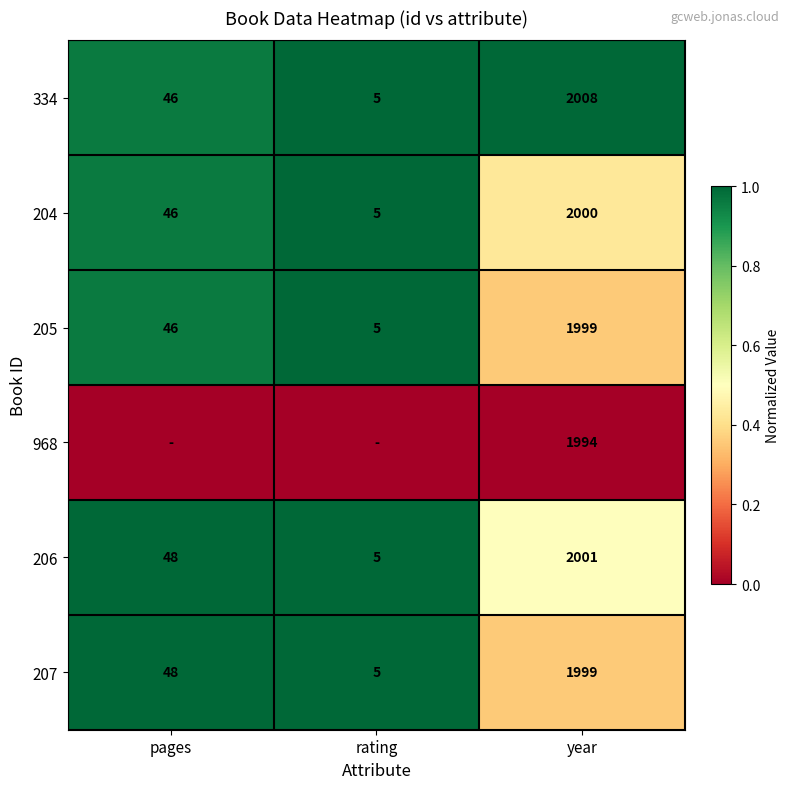

Is the value of 205 at year greater than the value of 968 at year?

Yes